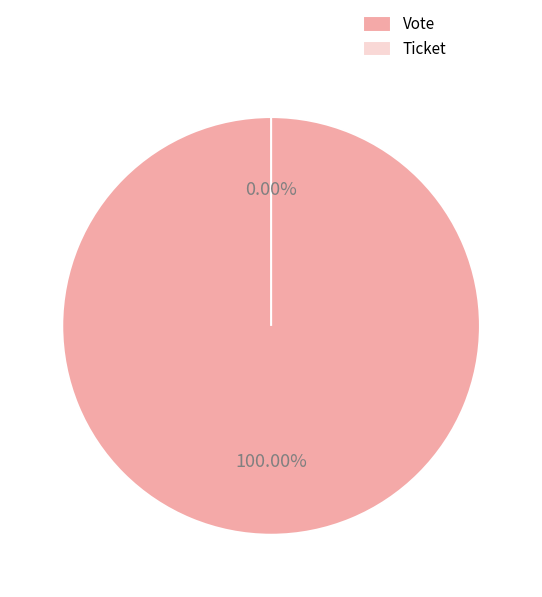

Between Ticket and Vote, which is larger?

Vote